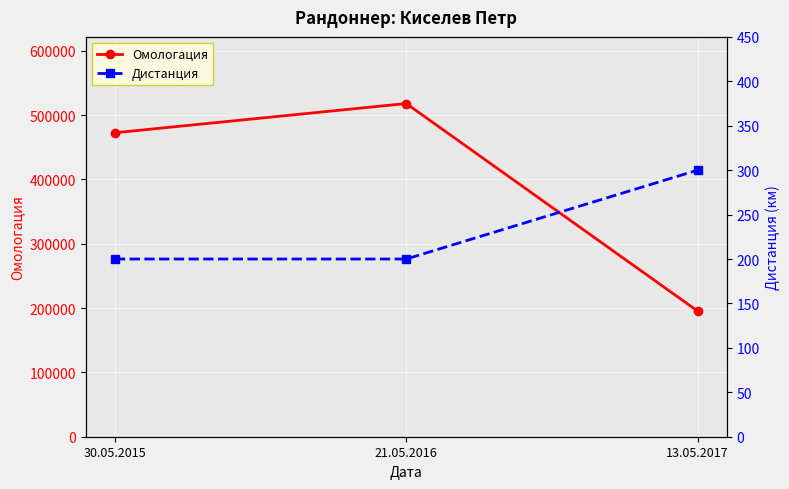

What is the average value of the Дистанция series?

233